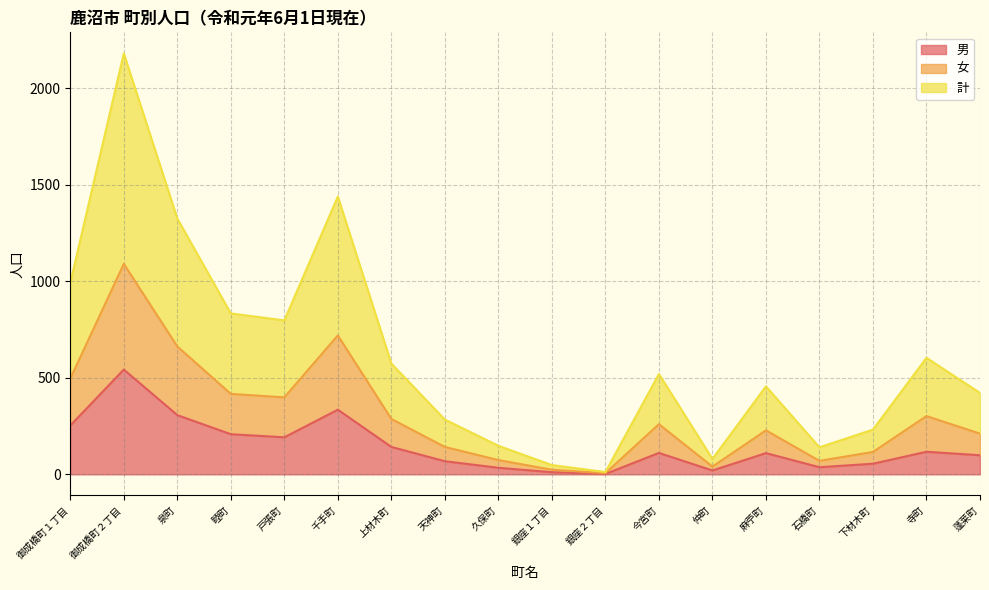

Reading left to right, transcribe all the data shown in this chart.

男: 253	543	307	208	192	335	142	68	34	11	2	111	20	110	37	55	117	99
女: 496	1091	663	417	399	720	287	142	74	24	6	260	40	228	70	116	302	211
計: 992	2182	1326	834	798	1440	574	284	148	48	12	520	80	456	140	232	604	422